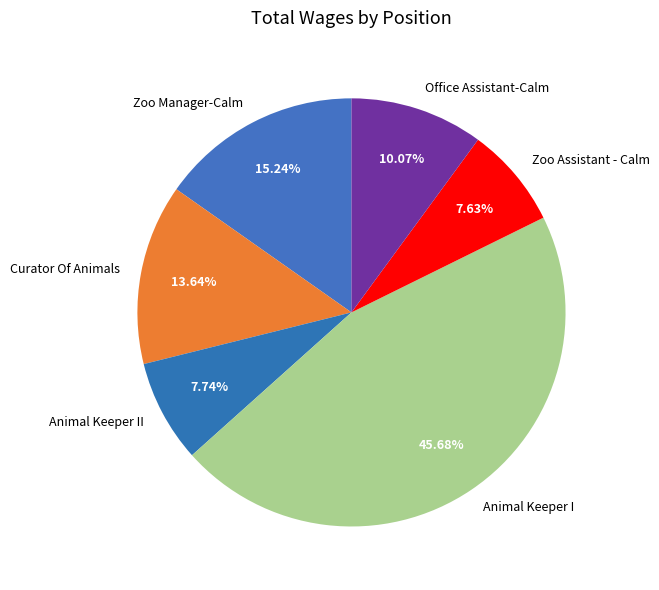

Combined, do Office Assistant-Calm and Zoo Assistant - Calm account for over 50%?

No